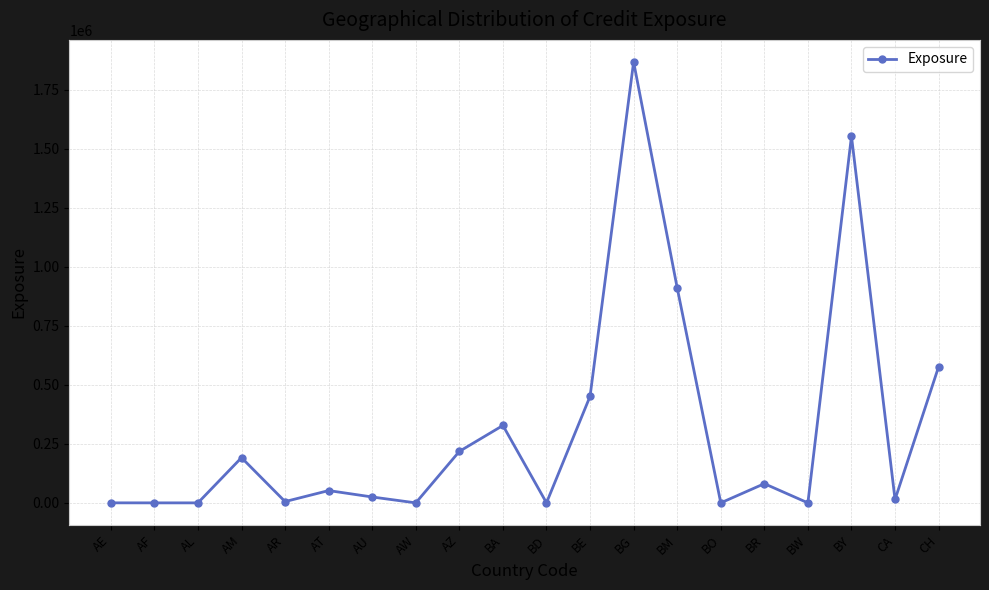

Which category has the highest value across all series?

BG